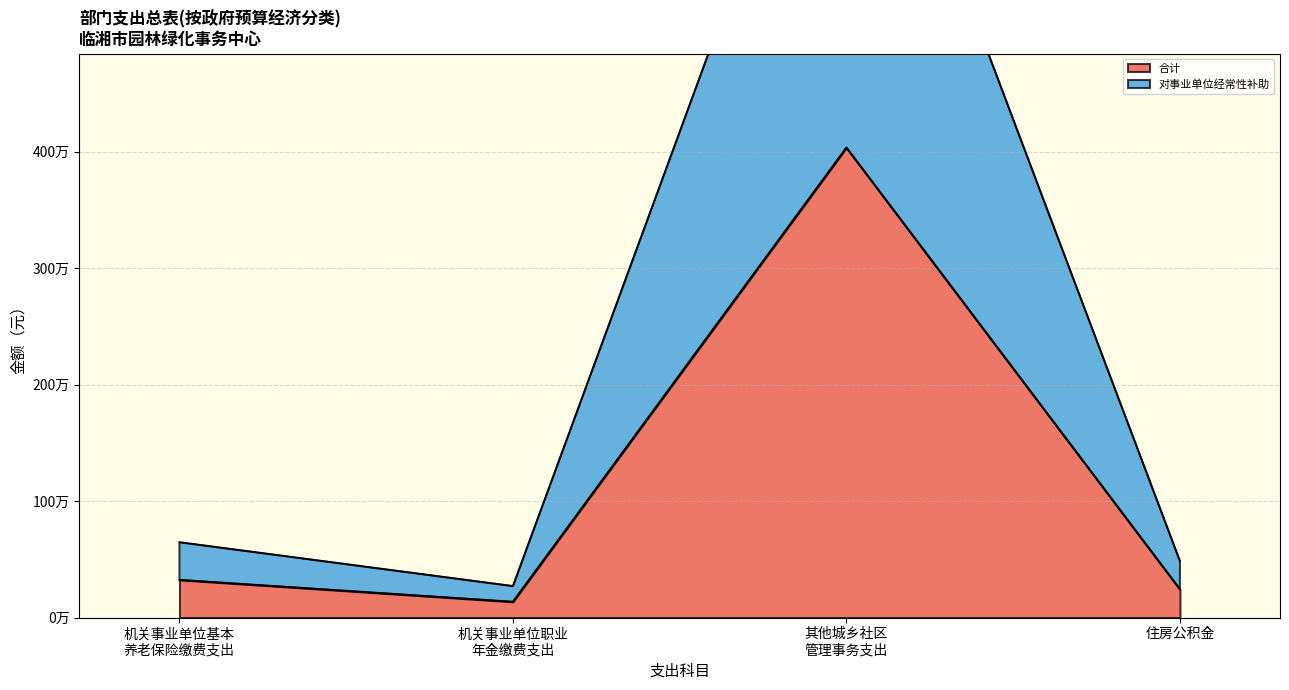

True or false: 机关商品和服务支出 has more than 0 interior local peaks.

False